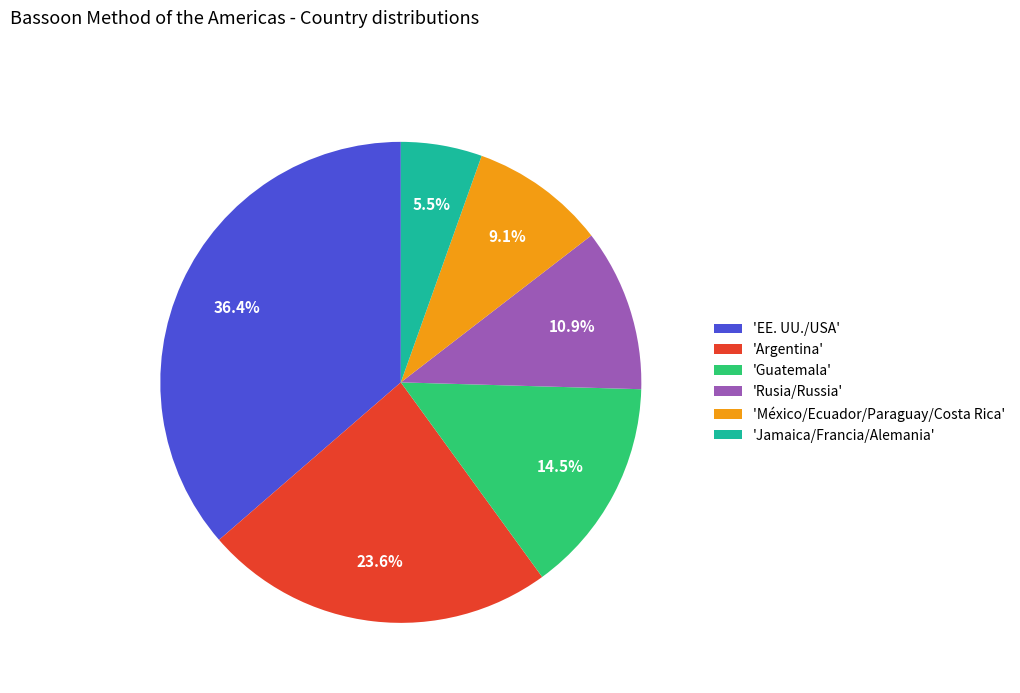

Which category has the biggest portion of the pie?

'EE. UU./USA'